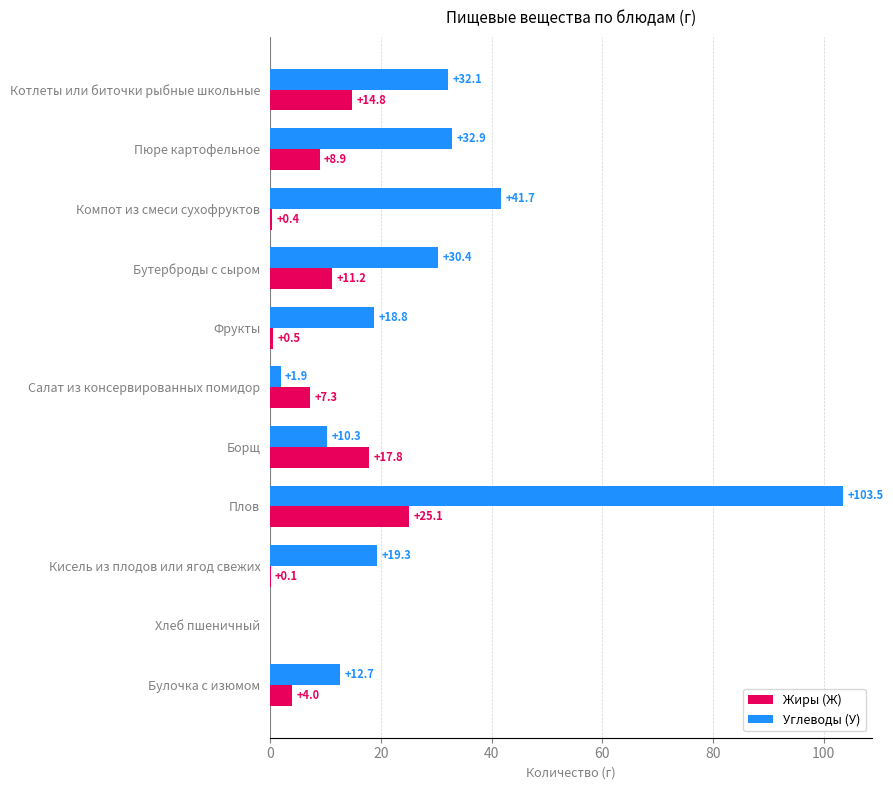

Which series has the largest range (max minus min)?

Углеводы (У)